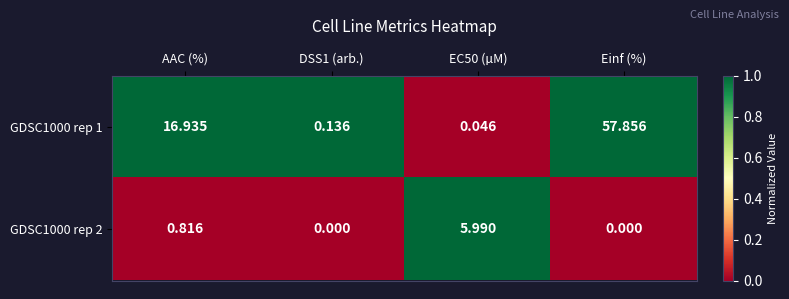

At which label does GDSC1000 rep 1 reach its peak?

Einf (%)